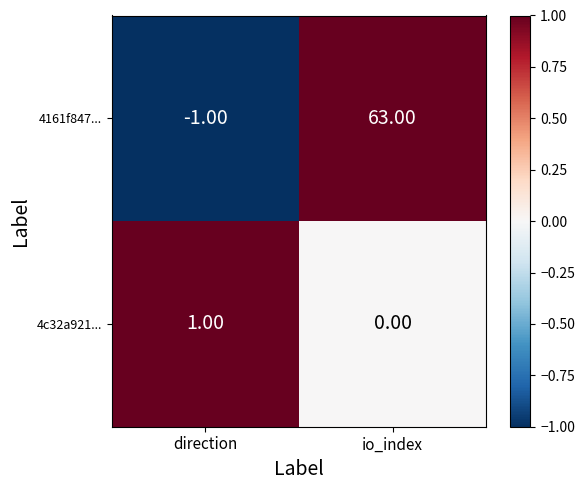

Rank the categories by 4161f847... value from lowest to highest.

direction, io_index